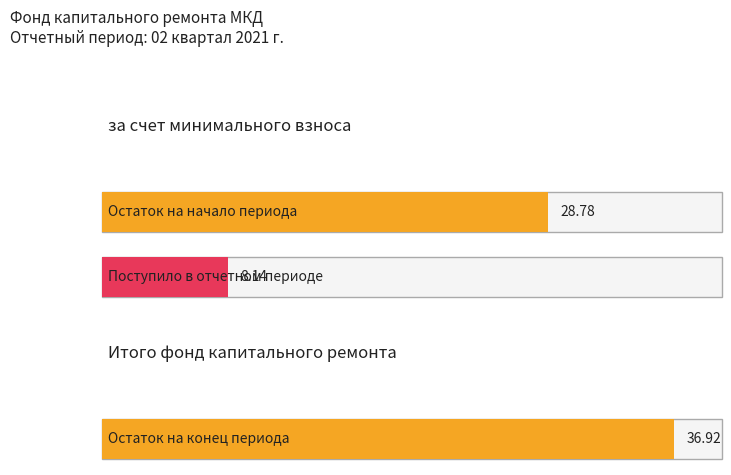

List the labels in order of Итого фонд value, smallest first.

Поступило в отчетном периоде, Остаток на начало периода, Остаток на конец периода